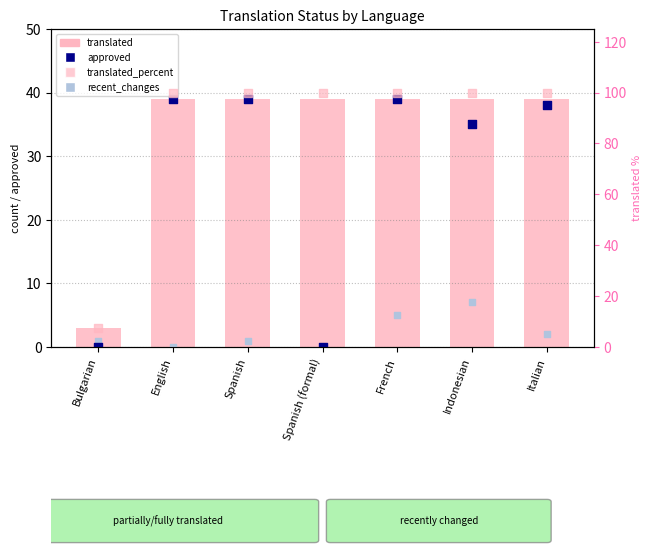

What are all the series names shown in the legend?

translated, approved, recent_changes, translated_percent